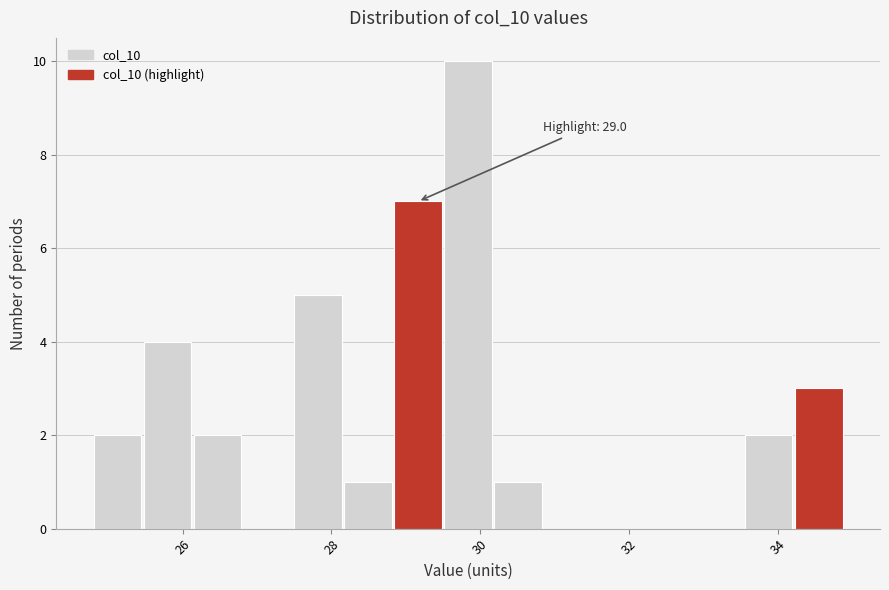

Read against the x-axis, roughly where is the centre of the tallest bar?

29.8